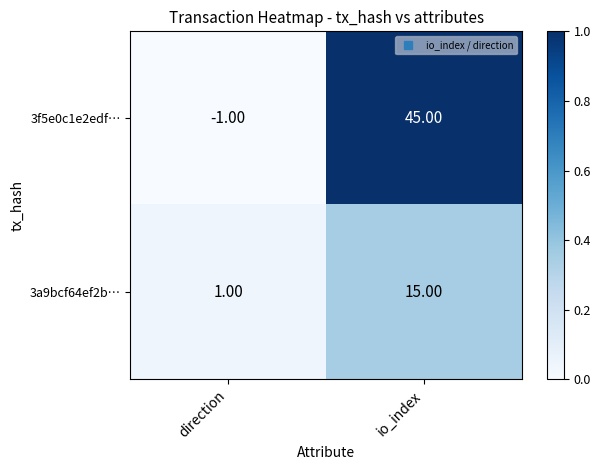

Which series changed the most between direction and io_index?

3f5e0c1e2edf…